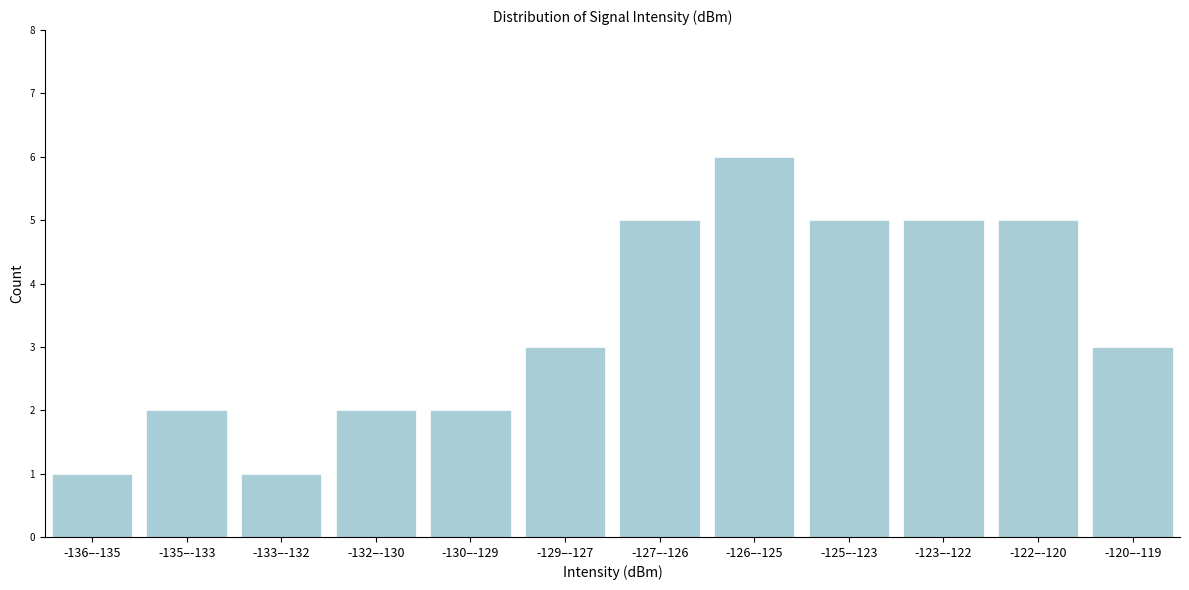

Reading left to right, transcribe all the data shown in this chart.

1	2	1	2	2	3	5	6	5	5	5	3